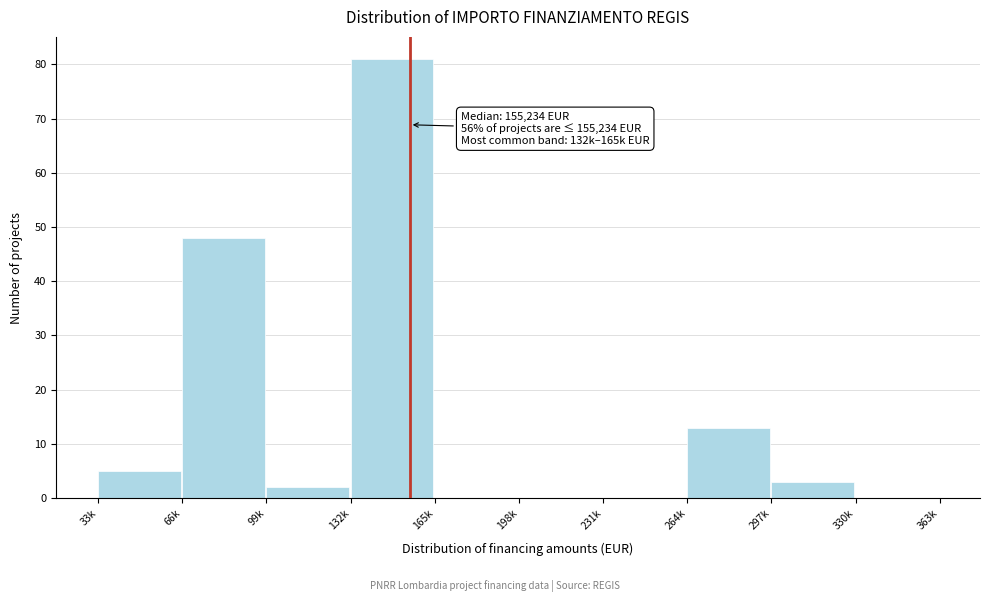

Reading right to left, list all the values displayed in this chart.

330k=0	297k=3	264k=13	231k=0	198k=0	165k=0	132k=81	99k=2	66k=48	33k=5